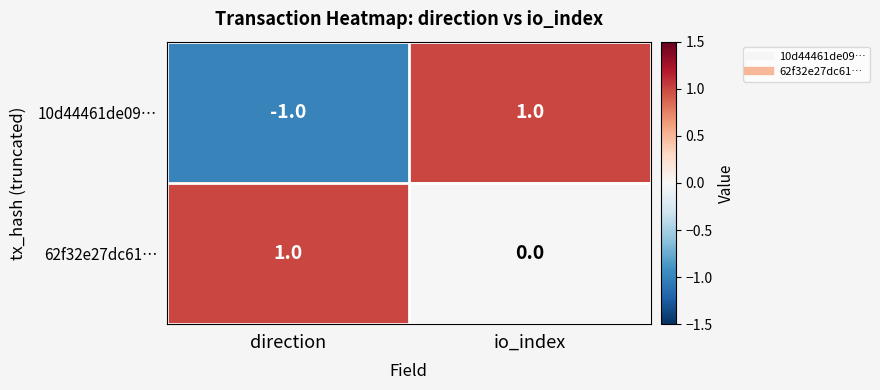

At which category is the sum across all series the highest?

io_index